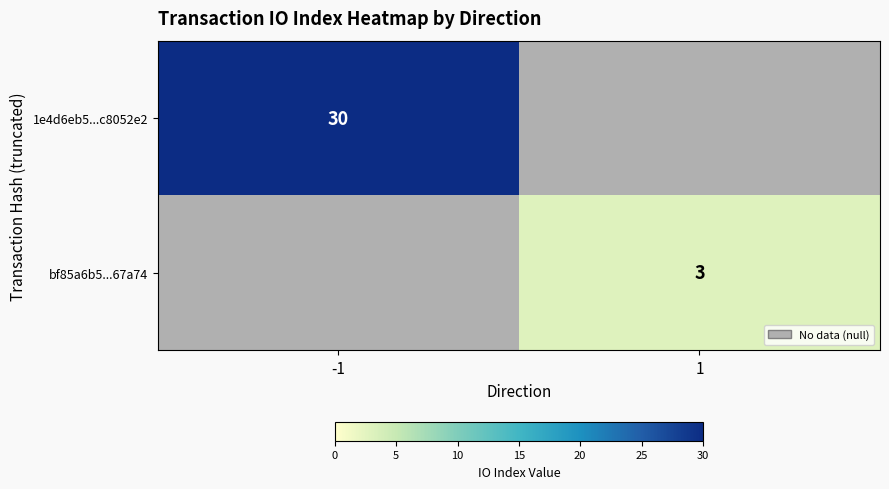

The 1e4d6eb5...c8052e2 series shows 30 at -1. True or false?

True